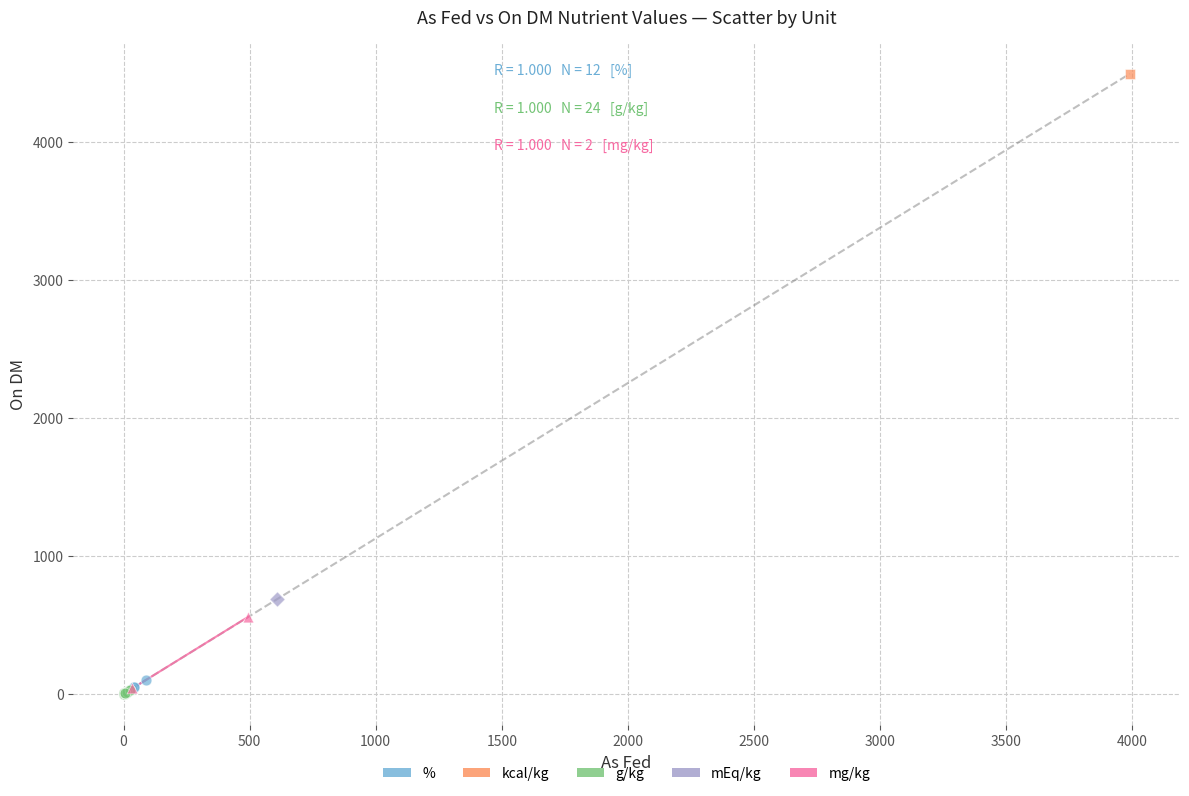

What are all the series names shown in the legend?

%, kcal/kg, g/kg, mEq/kg, mg/kg